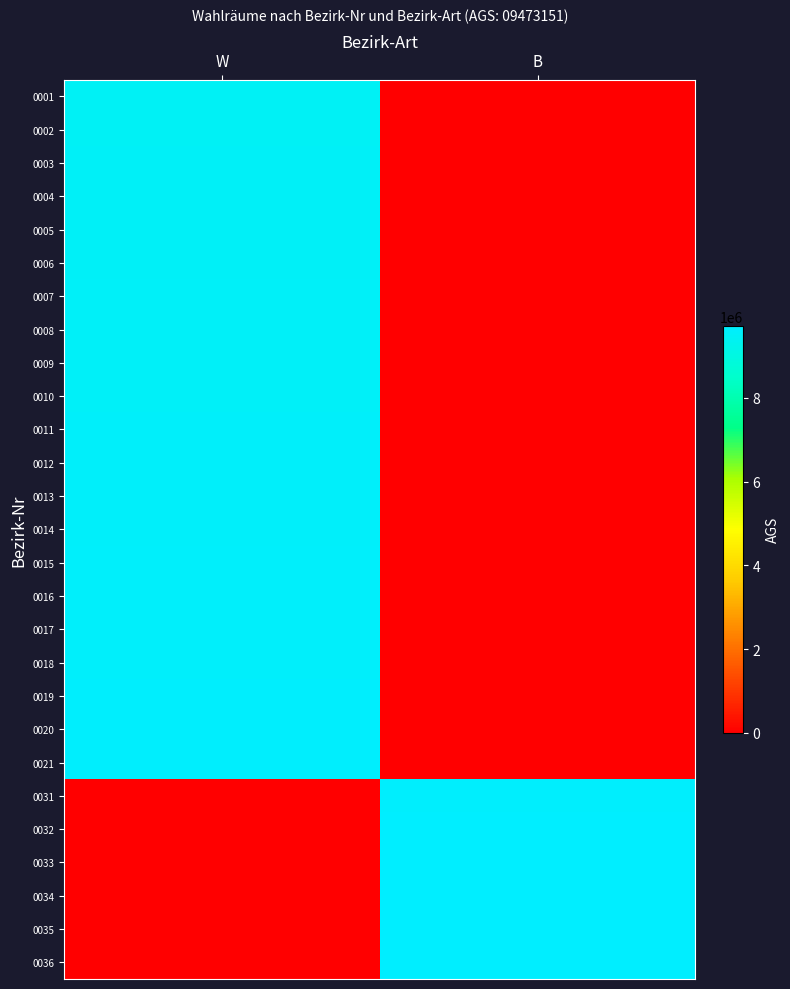

Reading left to right, extract all data points from this chart.

0001: W=9473151.0	B=0.0
0002: W=9482624.2	B=0.0
0003: W=9492097.3	B=0.0
0004: W=9501570.5	B=0.0
0005: W=9511043.6	B=0.0
0006: W=9520516.8	B=0.0
0007: W=9529989.9	B=0.0
0008: W=9539463.1	B=0.0
0009: W=9548936.2	B=0.0
0010: W=9558409.4	B=0.0
0011: W=9567882.5	B=0.0
0012: W=9577355.7	B=0.0
0013: W=9586828.8	B=0.0
0014: W=9596302.0	B=0.0
0015: W=9605775.1	B=0.0
0016: W=9615248.3	B=0.0
0017: W=9624721.4	B=0.0
0018: W=9634194.6	B=0.0
0019: W=9643667.7	B=0.0
0020: W=9653140.9	B=0.0
0021: W=9662614.0	B=0.0
0031: W=0.0	B=9672087.2
0032: W=0.0	B=9681560.3
0033: W=0.0	B=9691033.5
0034: W=0.0	B=9700506.6
0035: W=0.0	B=9709979.8
0036: W=0.0	B=9719452.9